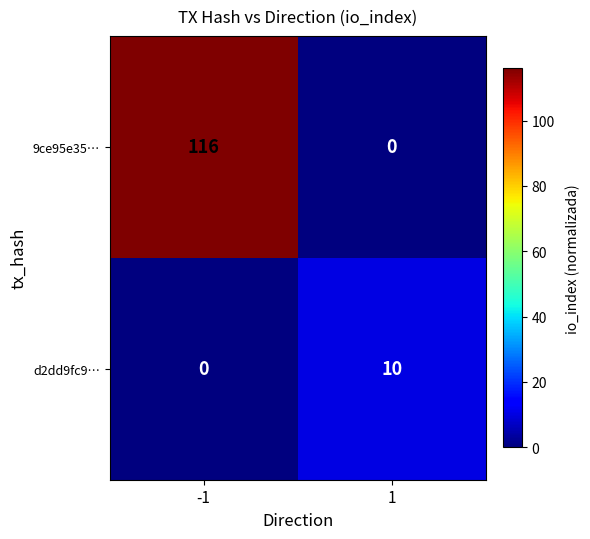

What is the sum of the d2dd9fc9… values at 1 and -1?

10